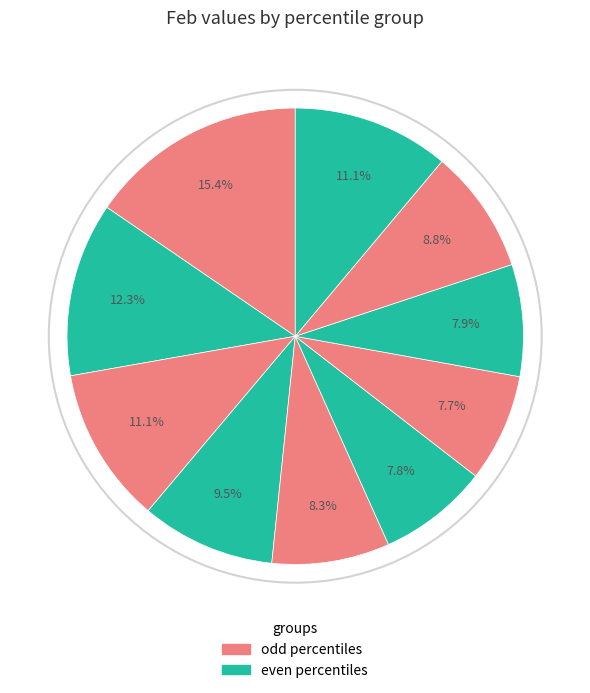

How many segments does this pie chart have?

10